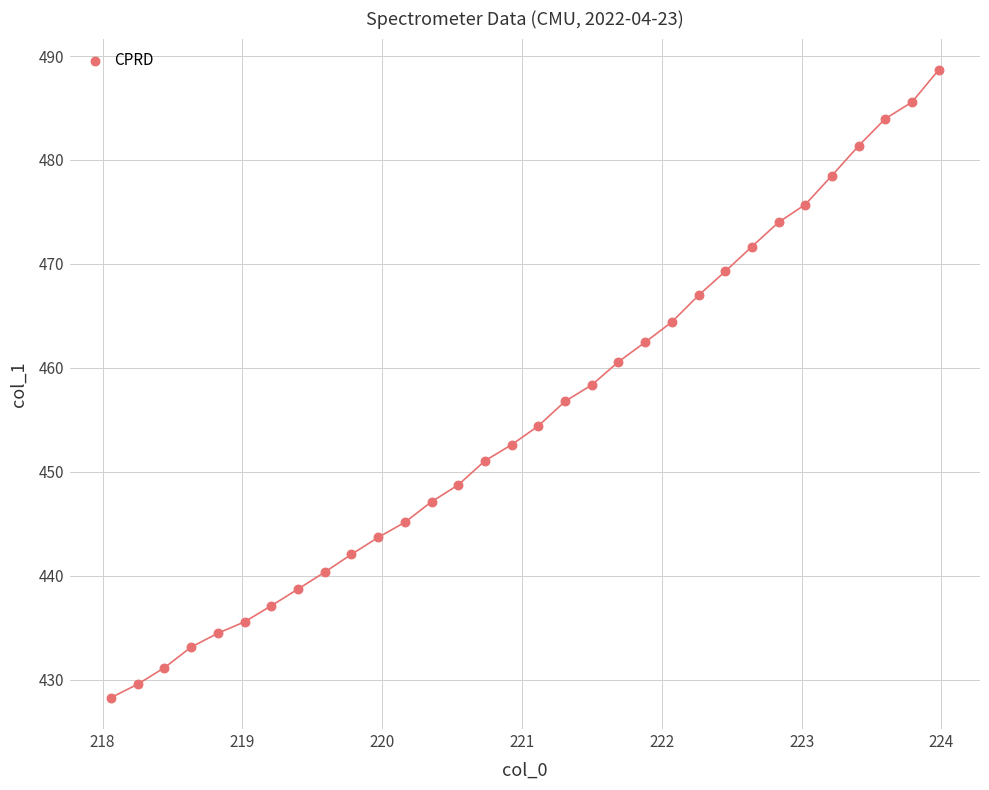

What is the range of Y values (max minus min)?

60.4